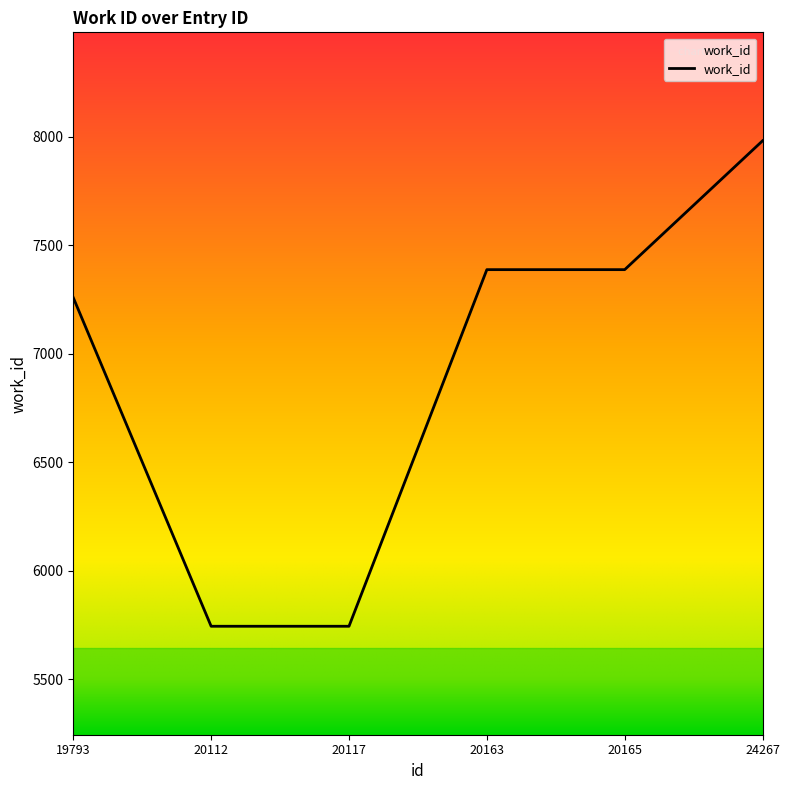

What is the sum of all values?

41505